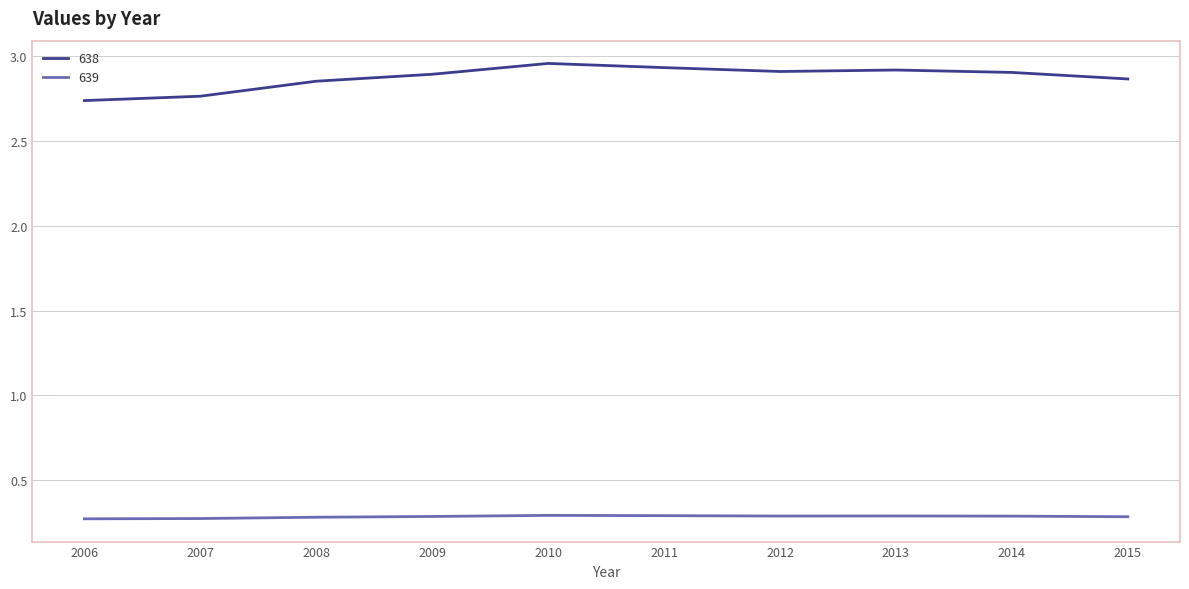

Which series changed the most between 2008 and 2010?

638